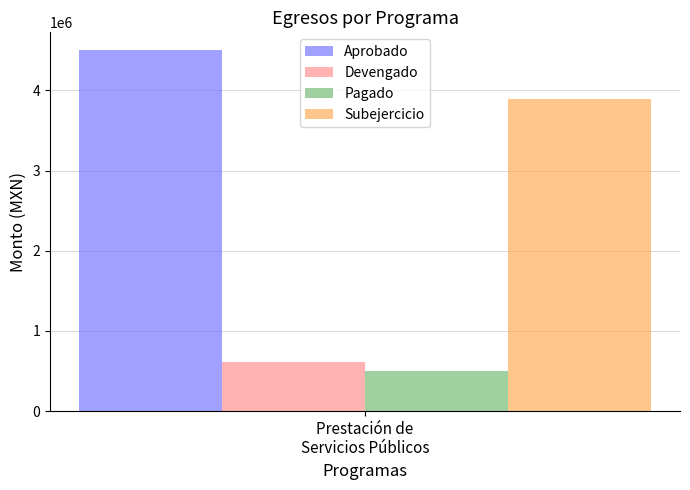

Which series has the largest range (max minus min)?

Aprobado